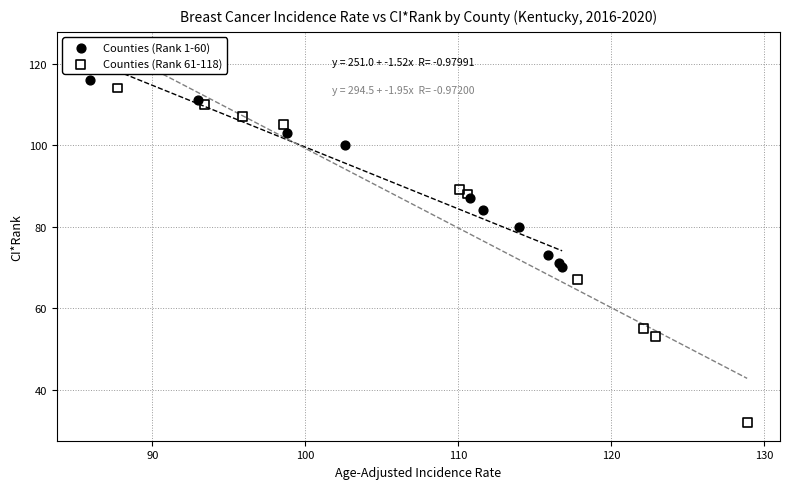

What are all the series names shown in the legend?

Counties (Rank 1-60), Counties (Rank 61-118)